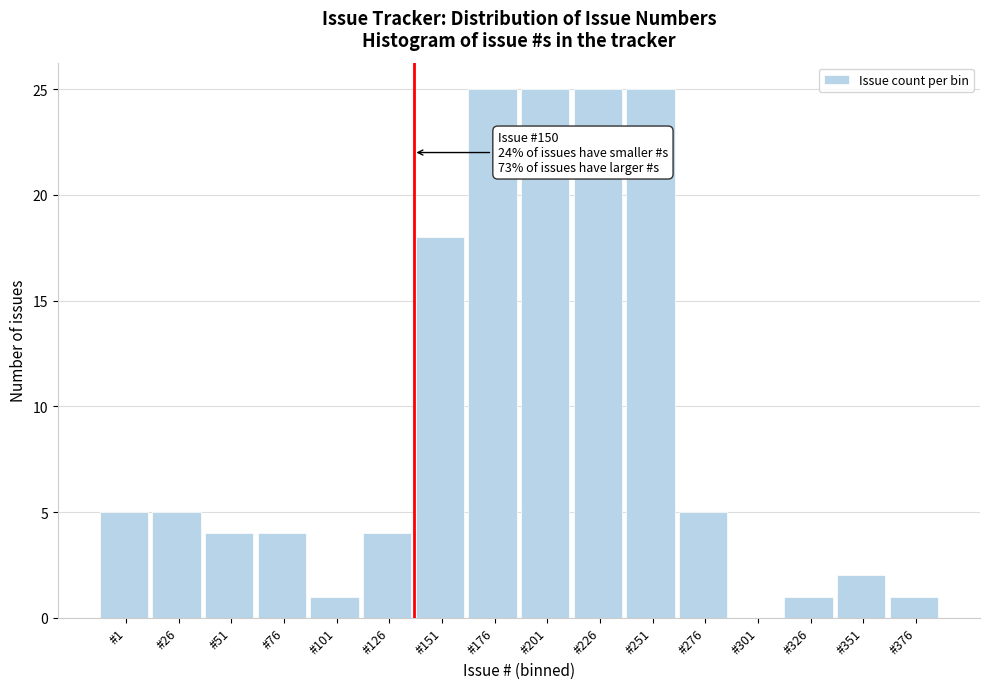

Reading left to right, transcribe all the data shown in this chart.

#1=5	#26=5	#51=4	#76=4	#101=1	#126=4	#151=18	#176=25	#201=25	#226=25	#251=25	#276=5	#301=0	#326=1	#351=2	#376=1